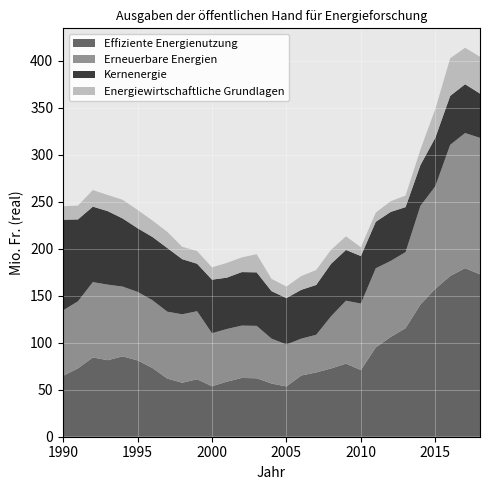

Reading left to right, extract all data points from this chart.

Effiziente Energienutzung: 1990=64.7	1991=72.8	1992=84.4	1993=81.4	1994=85.5	1995=81.2	1996=73.1	1997=61.9	1998=57.5	1999=61.2	2000=53.7	2001=58.6	2002=62.6	2003=62.2	2004=56.6	2005=53.5	2006=65.2	2007=68.4	2008=72.6	2009=77.8	2010=71.0	2011=95.0	2012=106.1	2013=115.5	2014=140.7	2015=157.4	2016=171.1	2017=179.4	2018=172.8
Erneuerbare Energien: 1990=69.7	1991=71.3	1992=80.2	1993=80.4	1994=74.2	1995=72.9	1996=72.1	1997=71.2	1998=72.8	1999=72.4	2000=56.4	2001=56.1	2002=55.7	2003=55.8	2004=47.8	2005=44.6	2006=39.2	2007=40.1	2008=55.6	2009=67.0	2010=70.7	2011=84.2	2012=80.9	2013=80.9	2014=104.9	2015=109.1	2016=139.6	2017=143.8	2018=145.2
Kernenergie: 1990=96.5	1991=87.2	1992=80.3	1993=78.2	1994=72.5	1995=67.8	1996=67.3	1997=67.7	1998=58.7	1999=50.5	2000=57.0	2001=54.6	2002=57.0	2003=57.0	2004=50.5	2005=49.5	2006=51.9	2007=53.0	2008=55.8	2009=54.0	2010=50.6	2011=49.5	2012=52.2	2013=47.9	2014=43.5	2015=51.7	2016=52.1	2017=51.9	2018=47.1
Energiewirtschaftliche Grundlagen: 1990=14.3	1991=14.7	1992=17.6	1993=17.2	1994=19.9	1995=19.4	1996=17.5	1997=17.2	1998=13.2	1999=13.5	2000=13.2	2001=15.7	2002=15.6	2003=19.3	2004=13.1	2005=12.2	2006=14.7	2007=15.9	2008=14.9	2009=14.5	2010=9.3	2011=9.8	2012=11.4	2013=12.3	2014=16.5	2015=30.6	2016=40.0	2017=38.8	2018=39.2